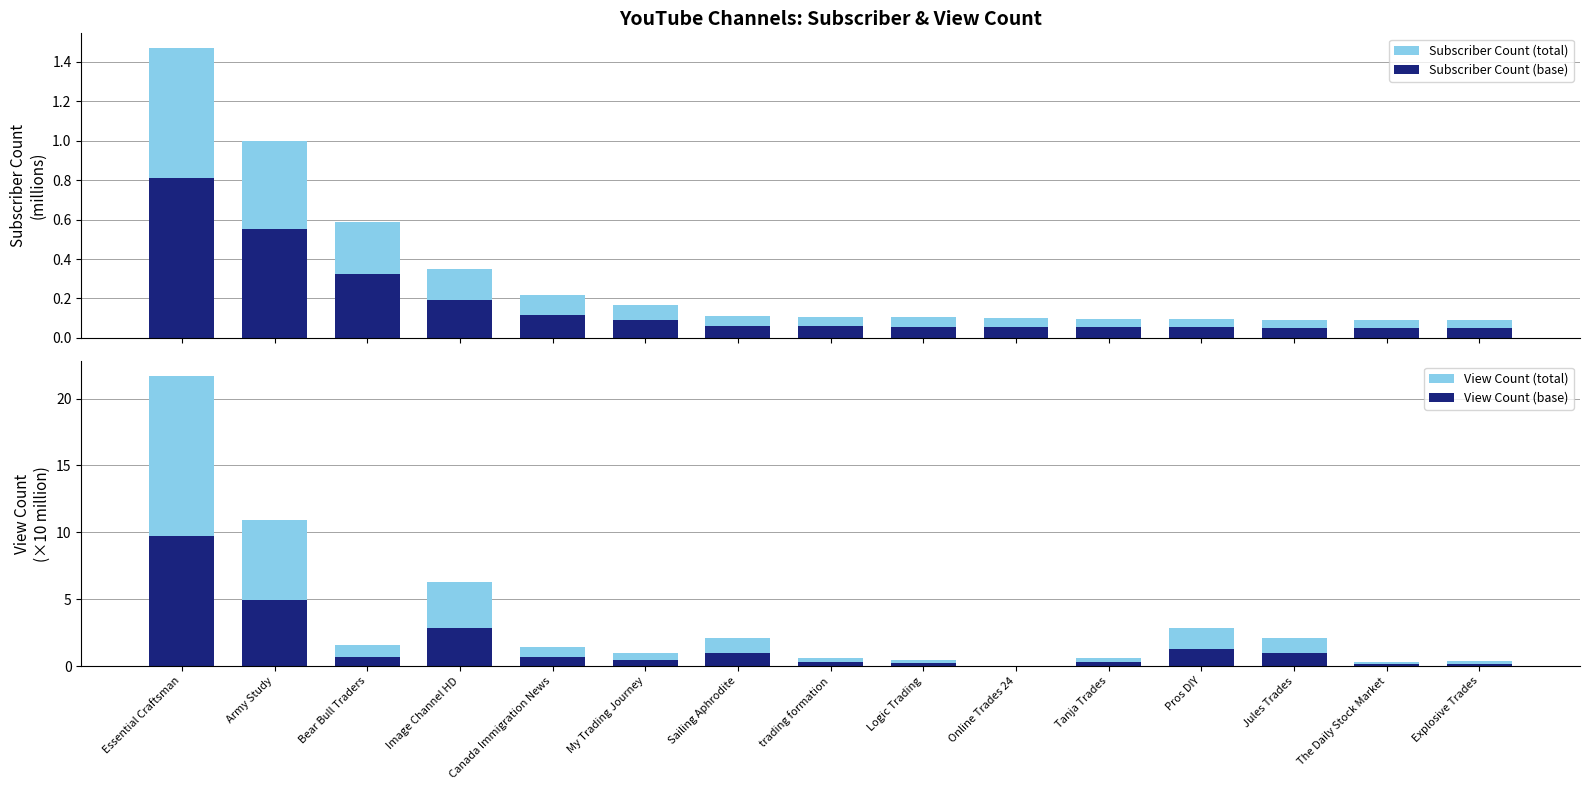

At which label is View Count (base) closest to 4?

Army Study